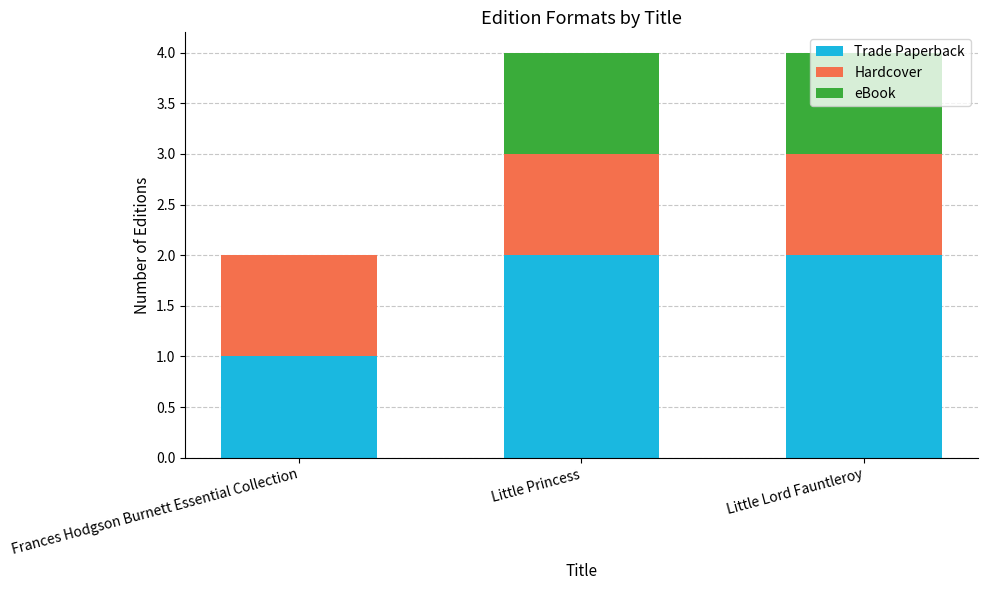

What is the sum of all Trade Paperback values?

5